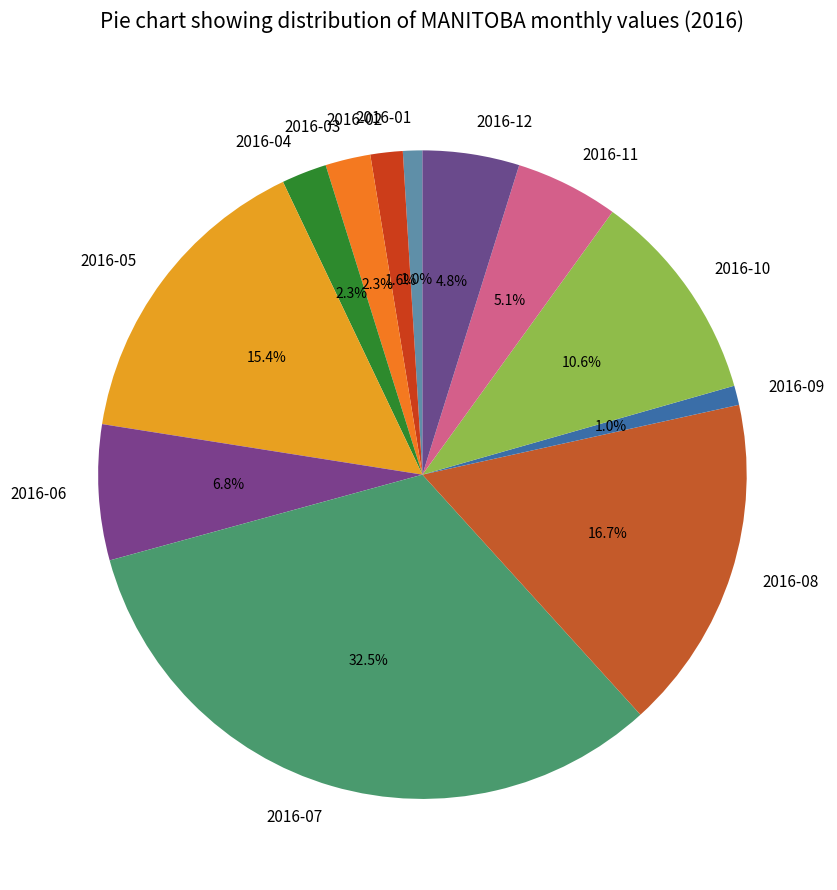

Between 2016-12 and 2016-04, which is larger?

2016-12